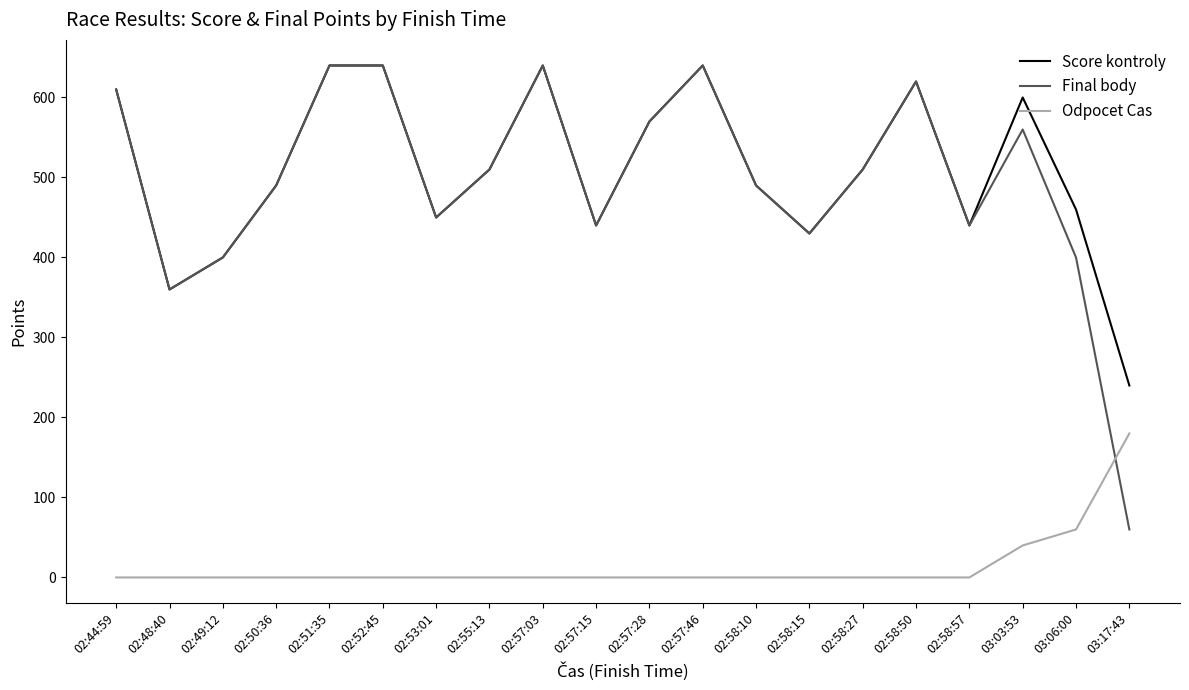

Which series changed the most between 02:48:40 and 03:06:00?

Score kontroly